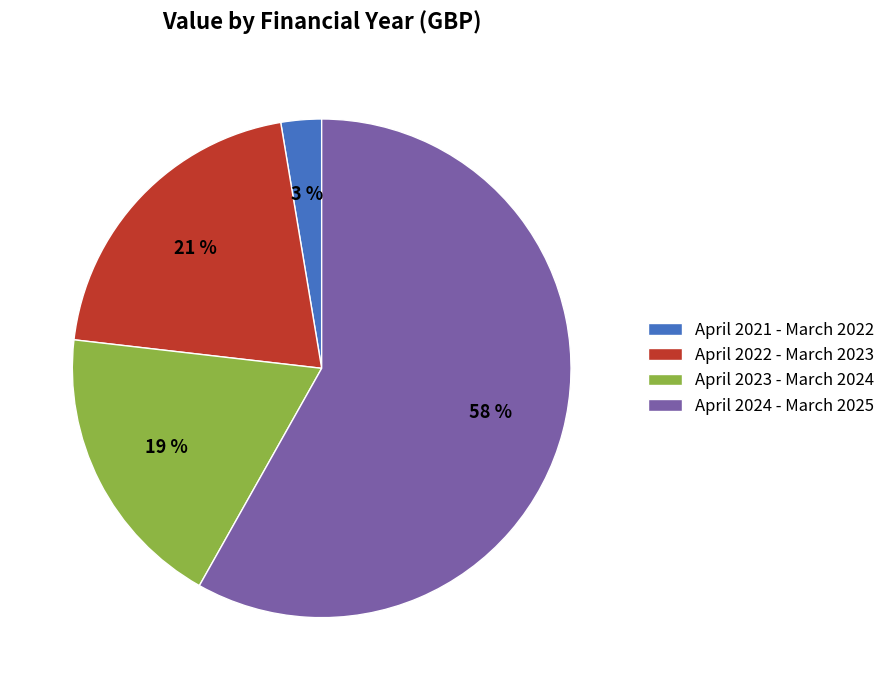

Between April 2022 - March 2023 and April 2024 - March 2025, which is larger?

April 2024 - March 2025